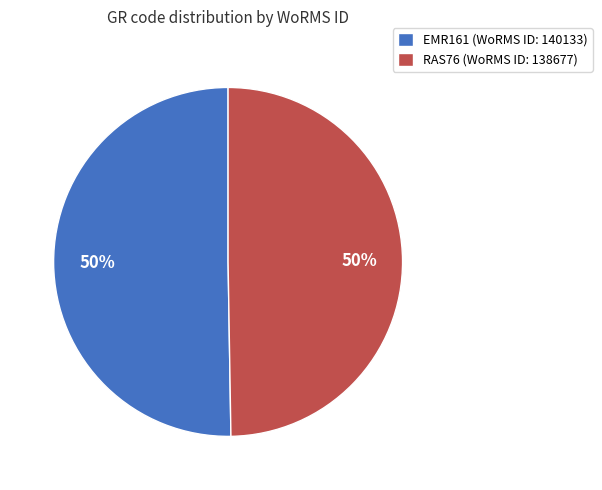

Is the sum of EMR161 and RAS76 greater than half?

Yes